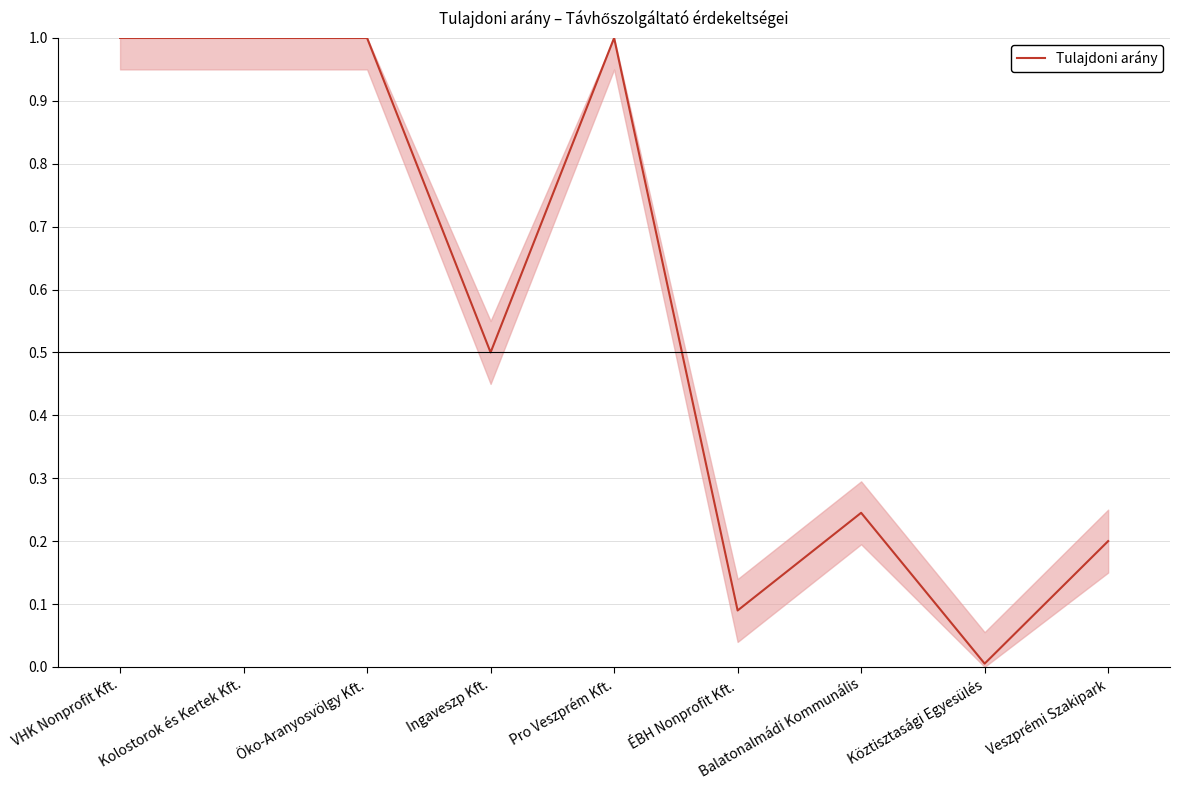

What is the sum of the values at Veszprémi Szakipark and Pro Veszprém Kft.?

1.2